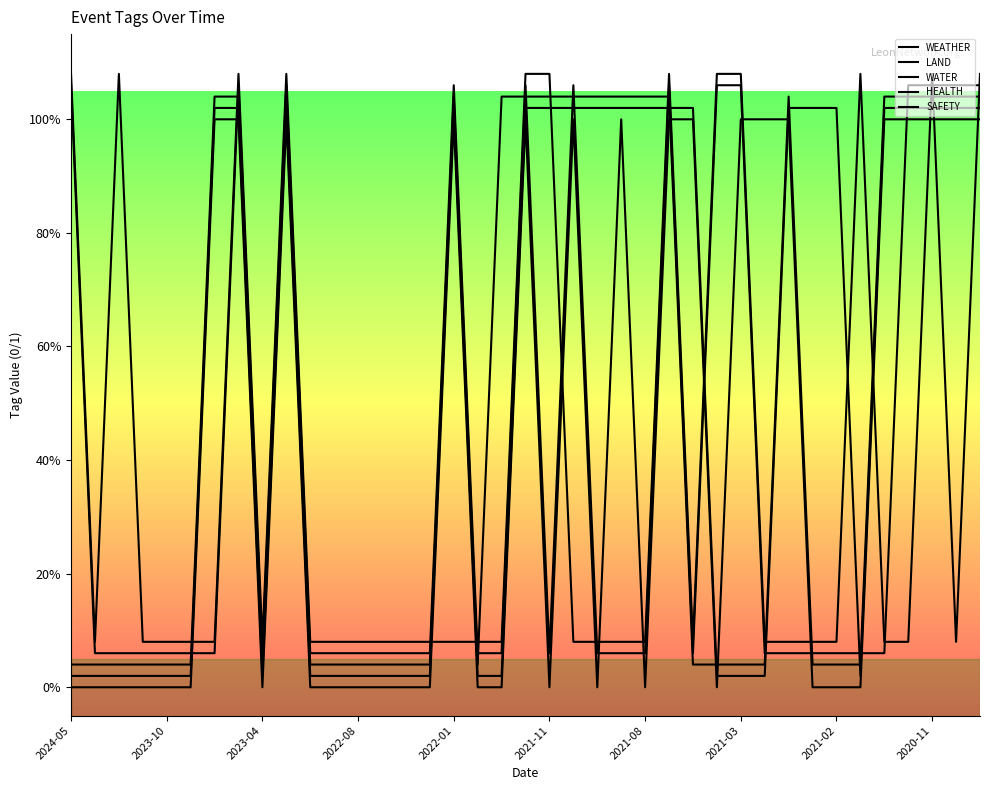

Between which two adjacent categories do SAFETY and LAND first intersect?

2021-11 and 2021-08